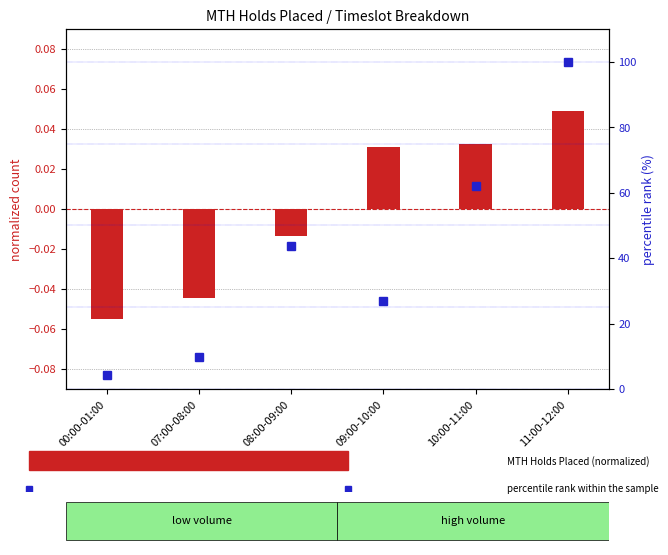

Are the bars horizontal?

No